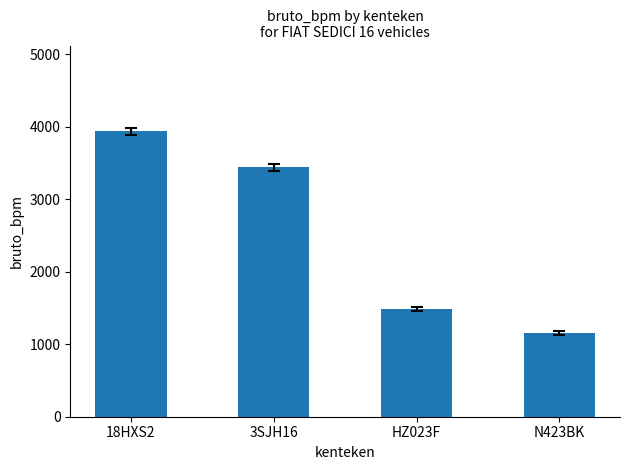

Reading left to right, list all the values displayed in this chart.

18HXS2=3936	3SJH16=3436	HZ023F=1488	N423BK=1155